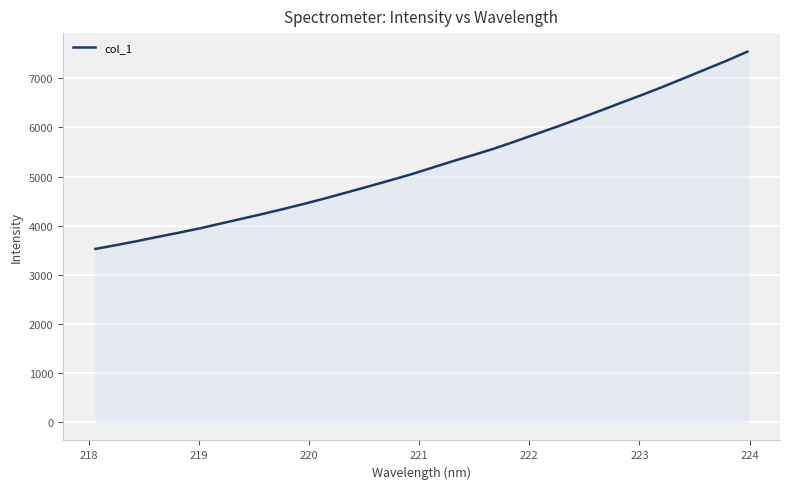

What is the smallest value displayed?

3525.9